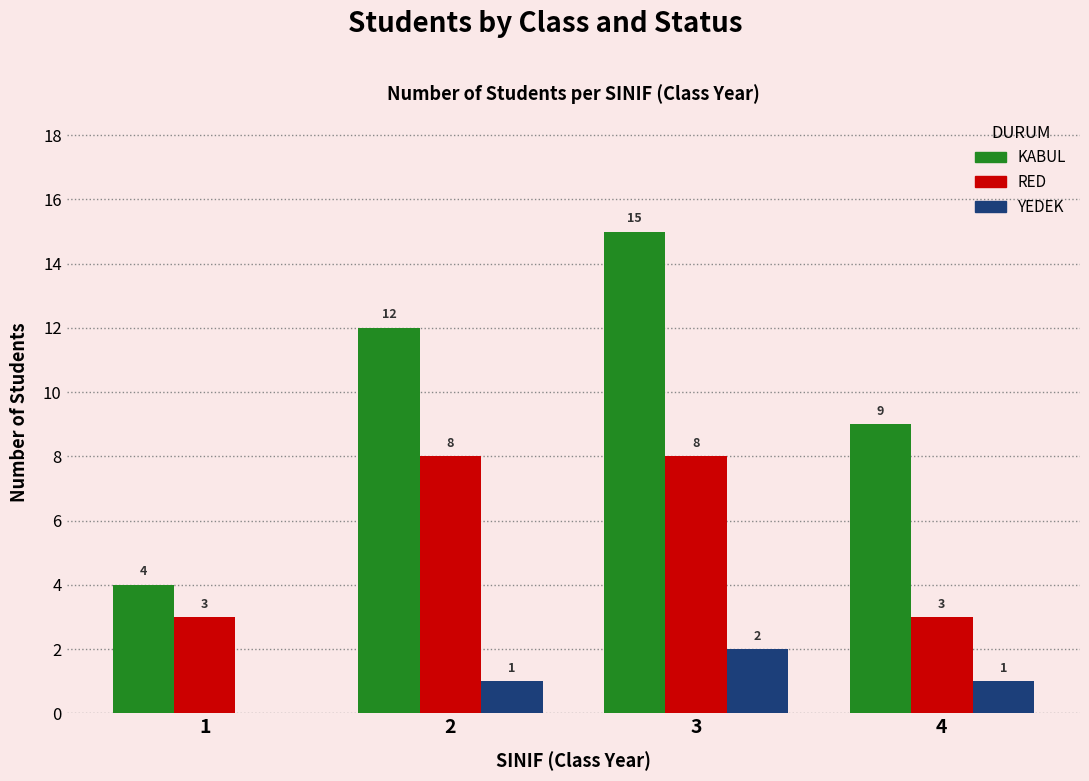

True or false: KABUL has a value of 12 at 2.

True